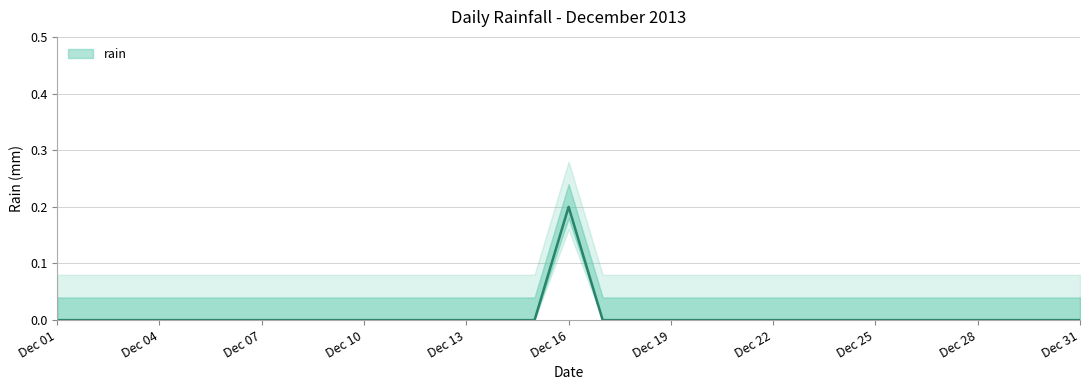

Which category has the highest value across all series?

Dec 16